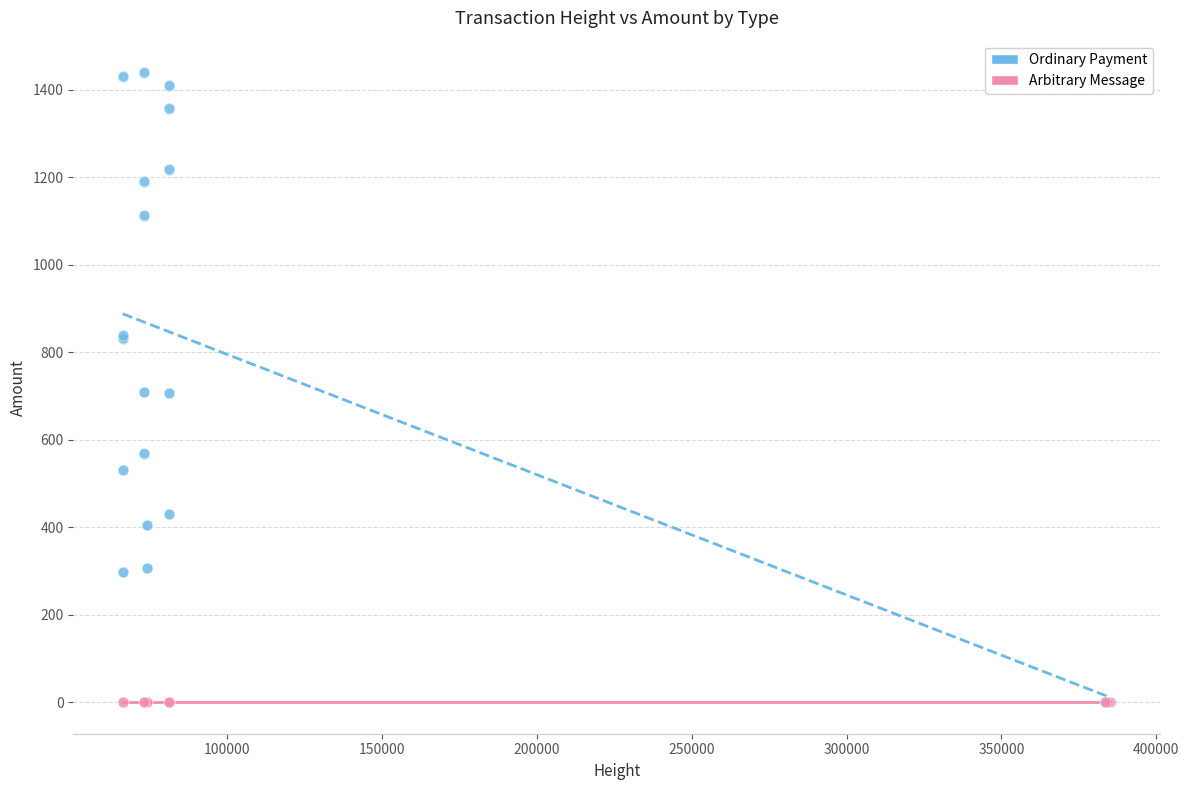

Which series reaches the maximum Y coordinate?

Ordinary Payment